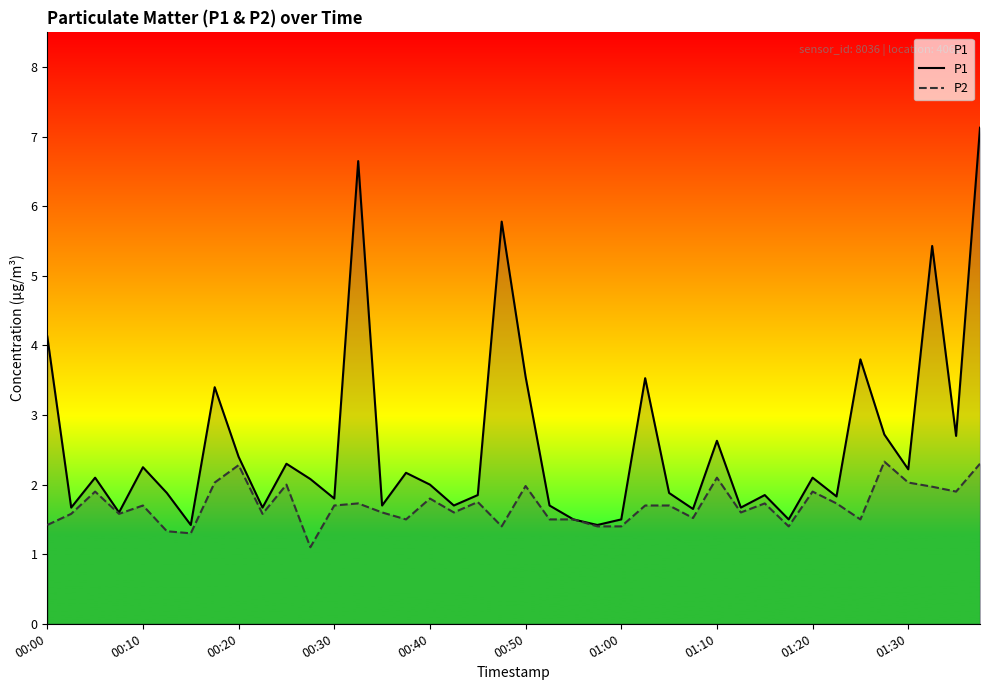

What are all the series names shown in the legend?

P1, P2